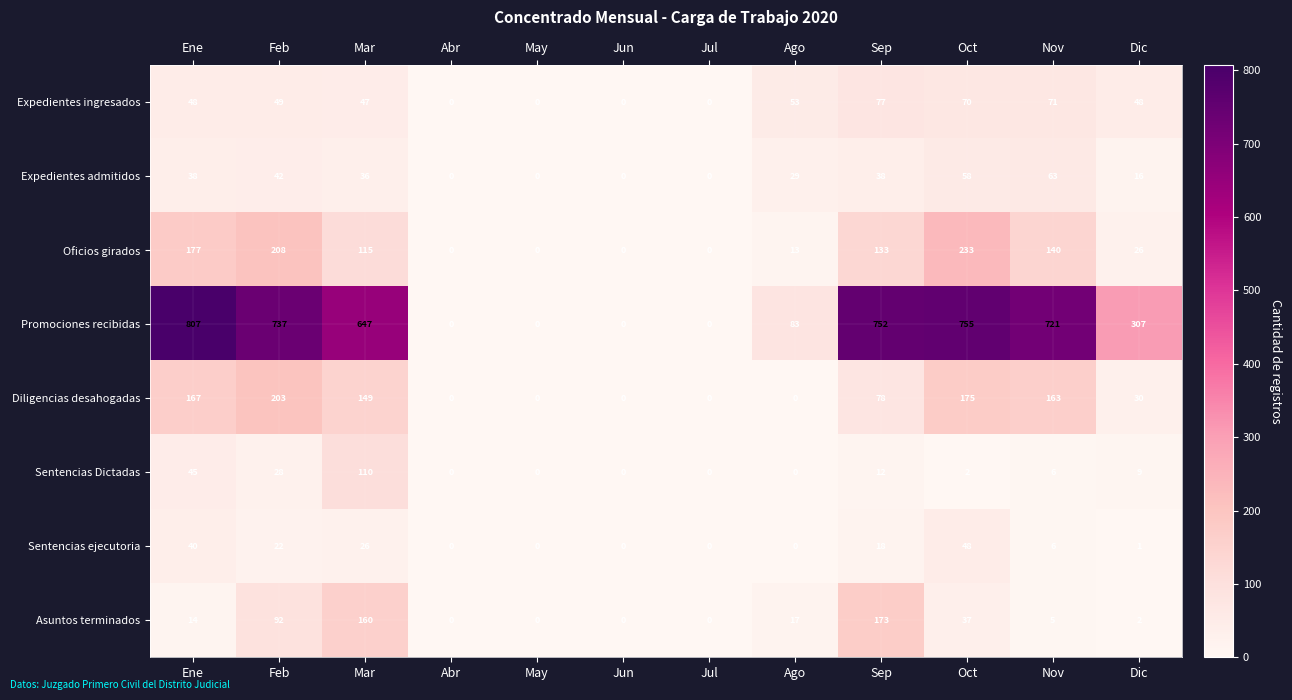

Which series has the largest range (max minus min)?

Promociones recibidas